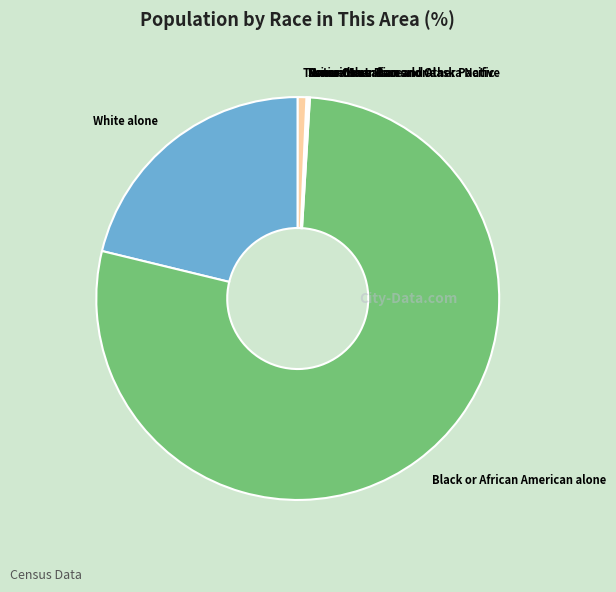

Which category has the biggest portion of the pie?

Black or African American alone